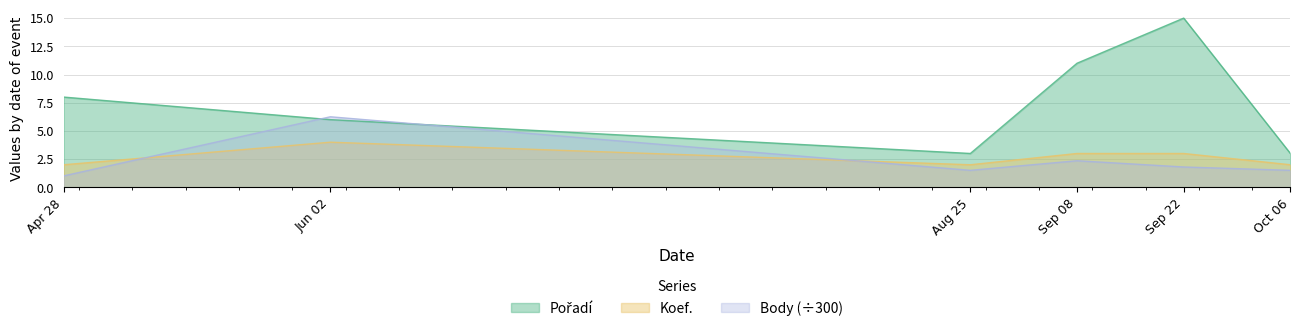

At which category is the sum across all series the highest?

Sep 22